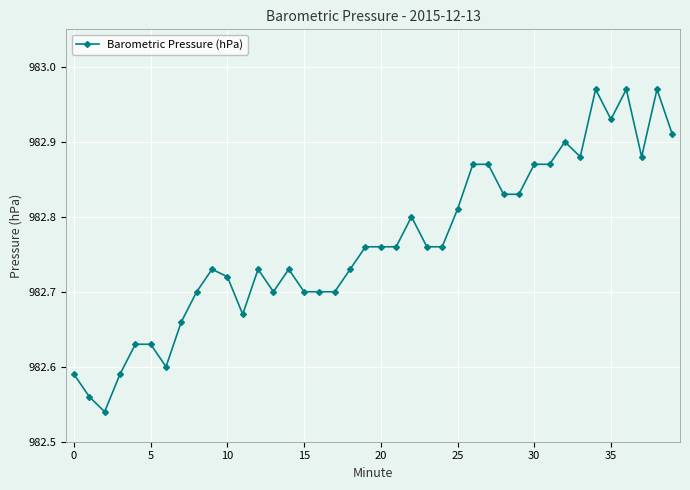

What is the sum of all values?

39310.6